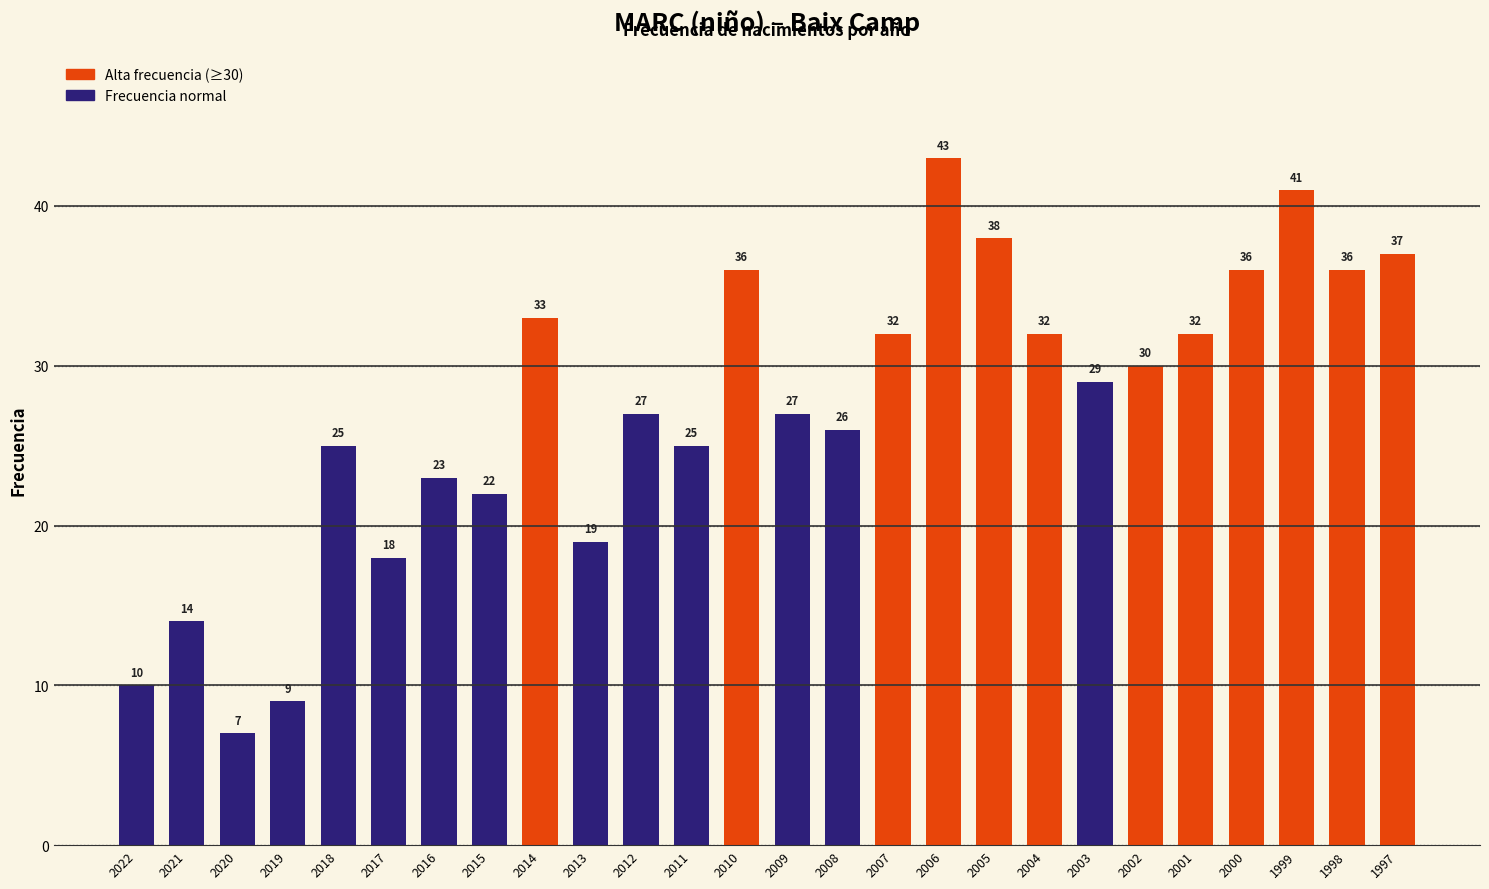

How many values are below 29?

13